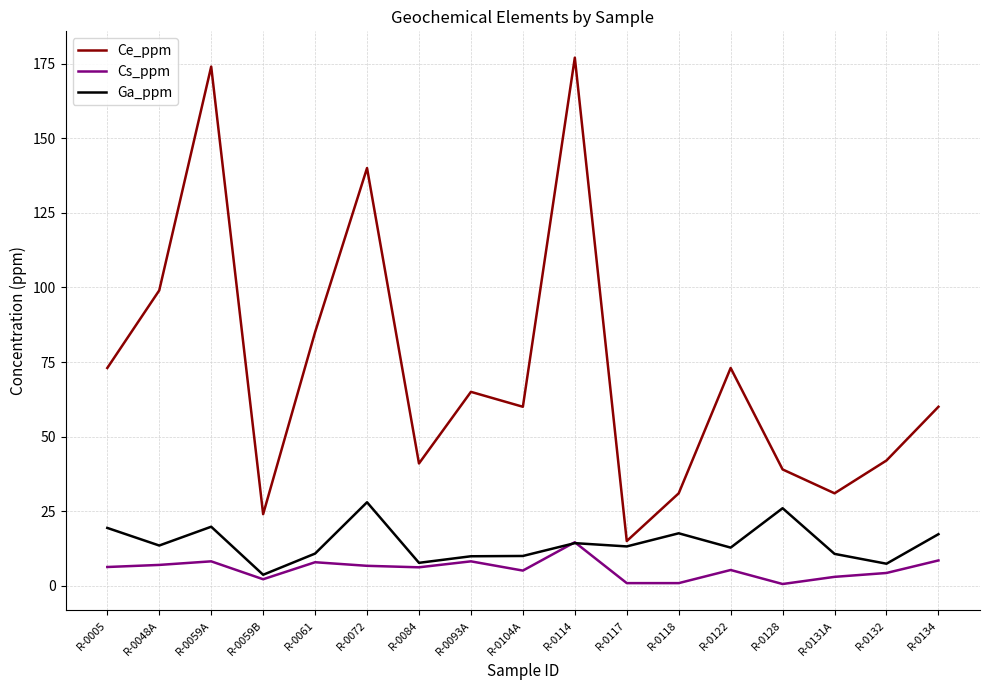

Where is Ce_ppm nearest to the value 96?

R-0048A